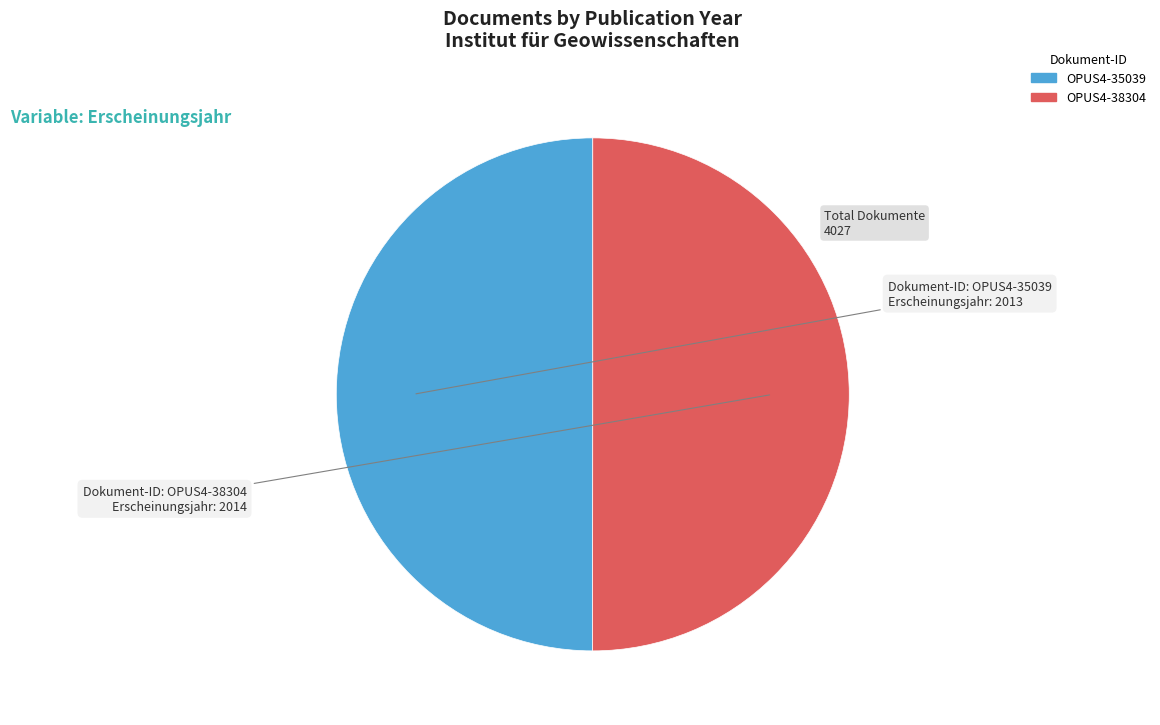

Is it true that OPUS4-38304 is 50% of the pie?

True